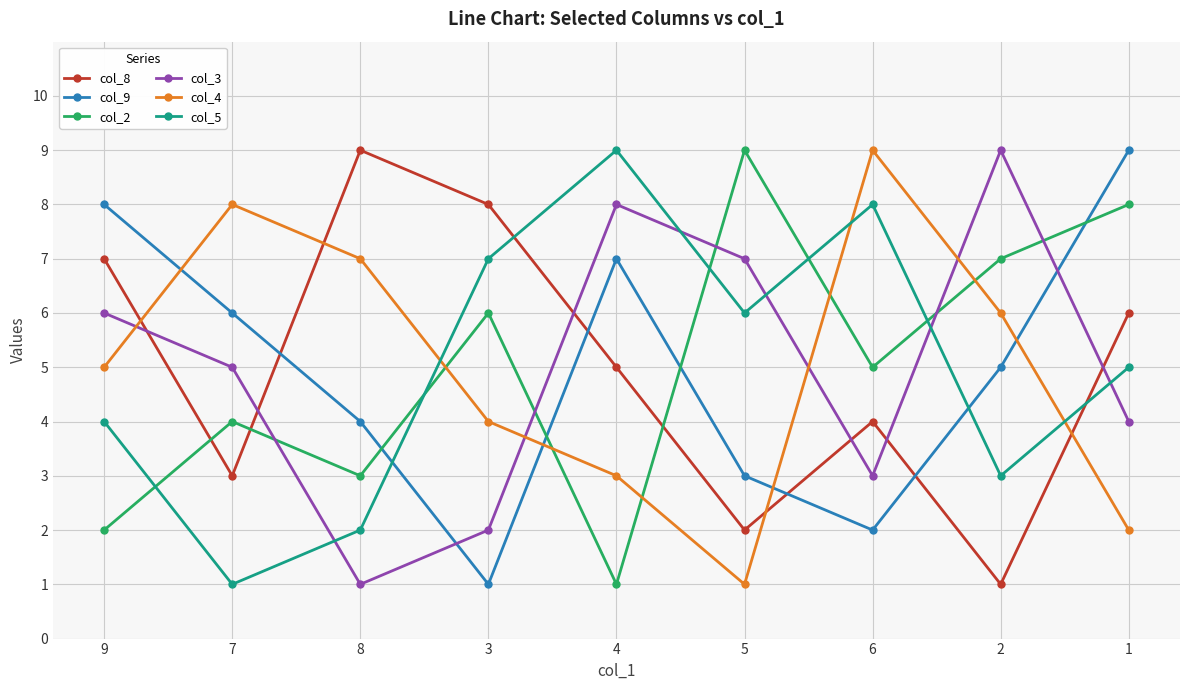

Reading left to right, list all the values displayed in this chart.

col_8: 7	3	9	8	5	2	4	1	6
col_9: 8	6	4	1	7	3	2	5	9
col_2: 2	4	3	6	1	9	5	7	8
col_3: 6	5	1	2	8	7	3	9	4
col_4: 5	8	7	4	3	1	9	6	2
col_5: 4	1	2	7	9	6	8	3	5